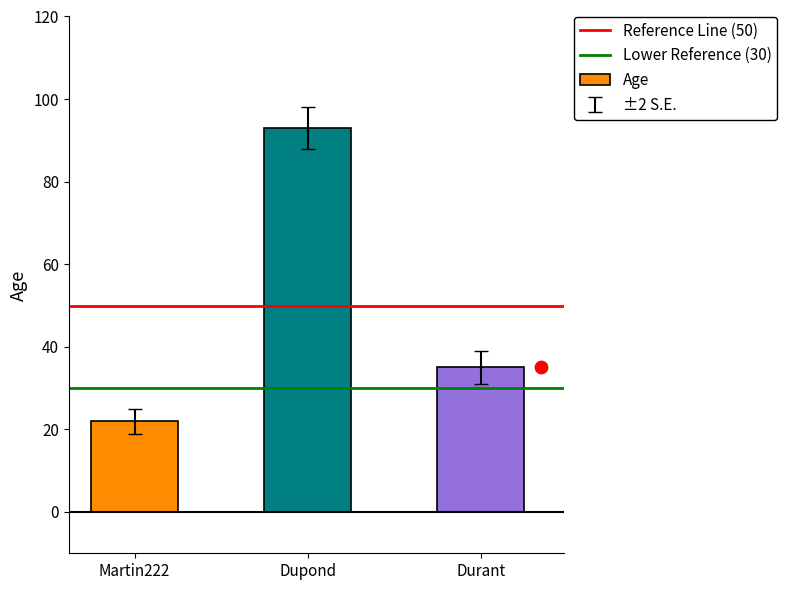

Approximately how many times larger is the value at Durant compared to Dupond?

0.4